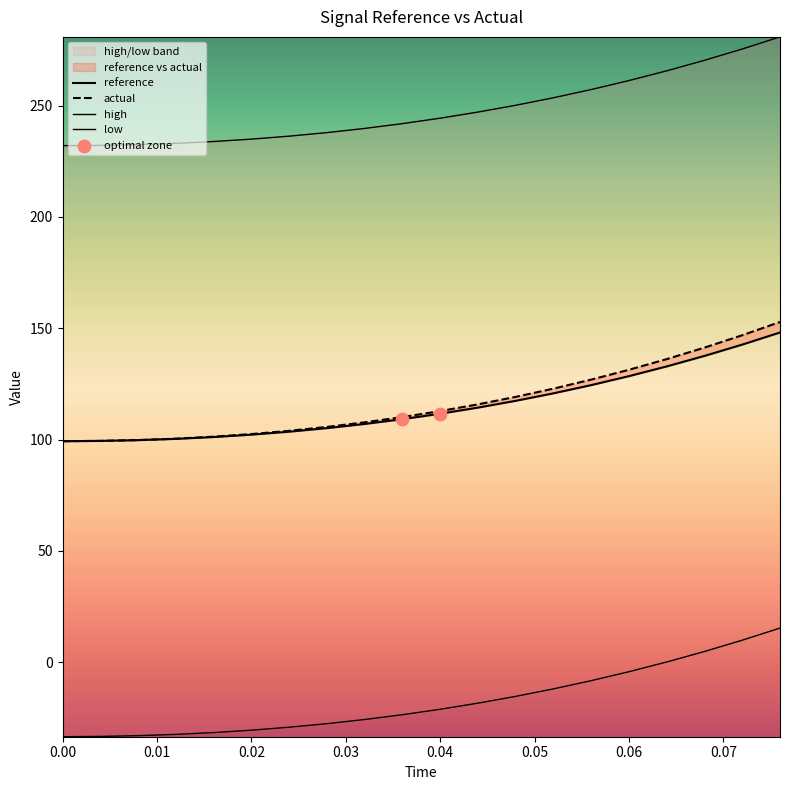

What are all the series names shown in the legend?

reference, actual, high, low